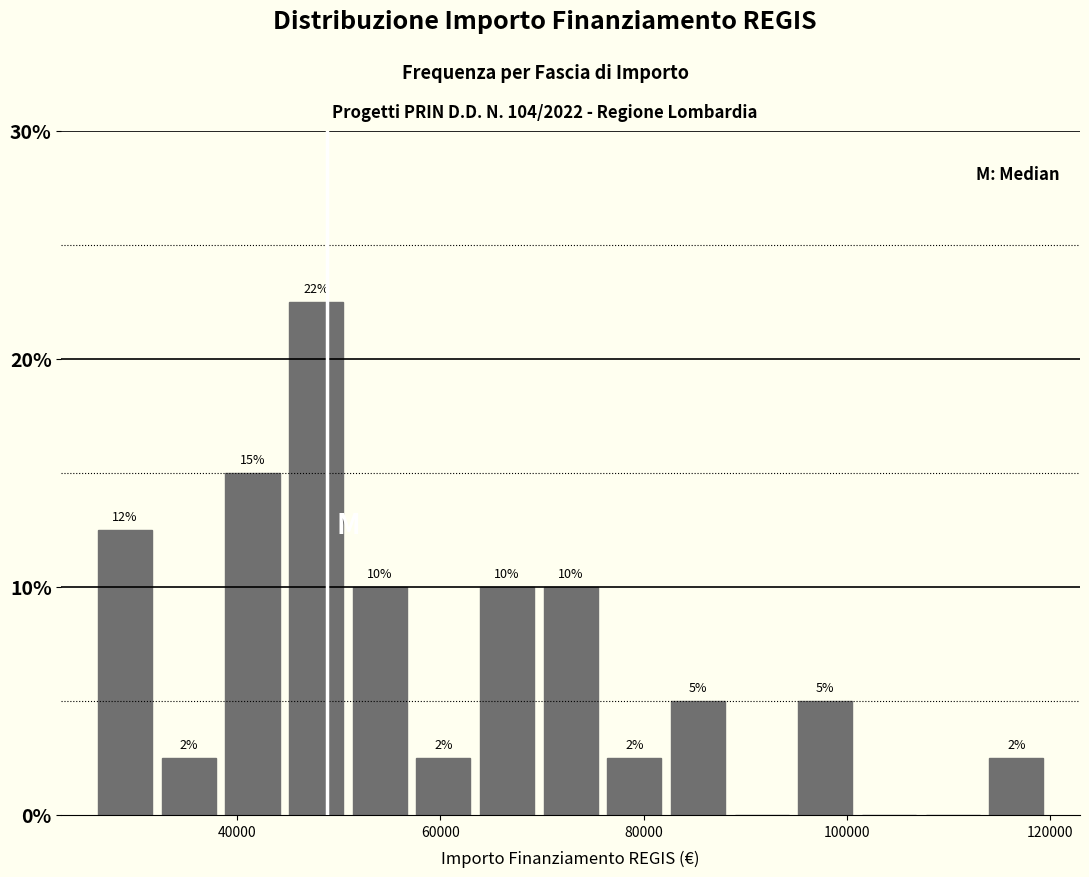

Read against the x-axis, roughly where is the centre of the tallest bar?

48000